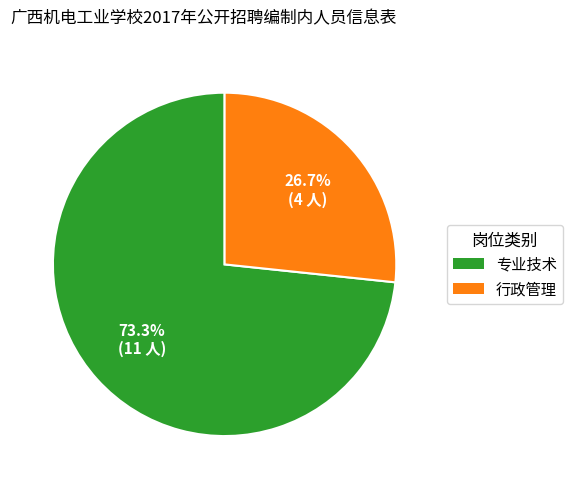

How many slices are in this pie chart?

2